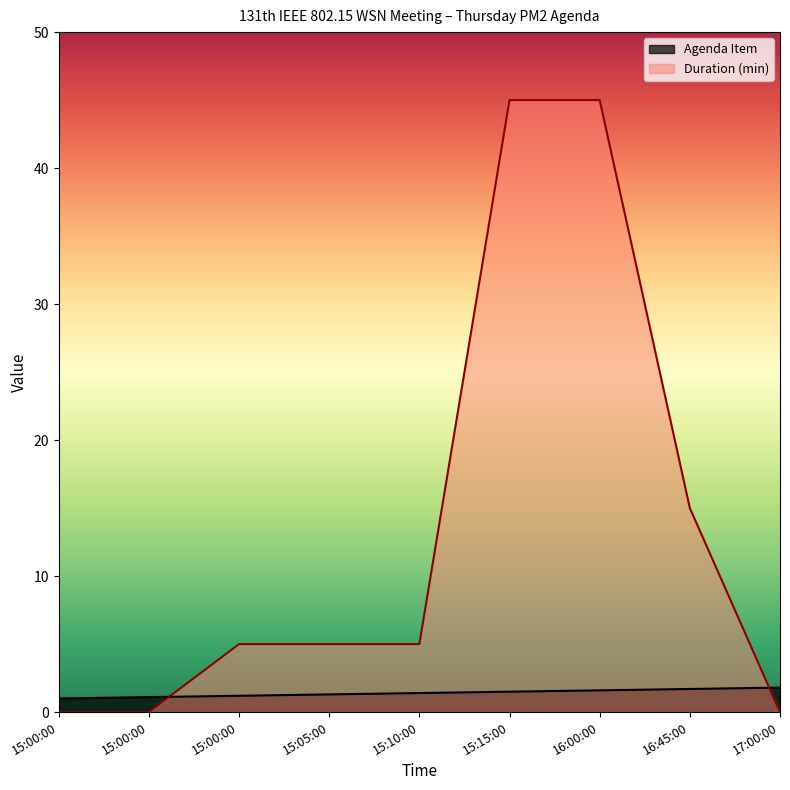

Which has a higher value, 15:05:00 or 15:15:00?

15:15:00